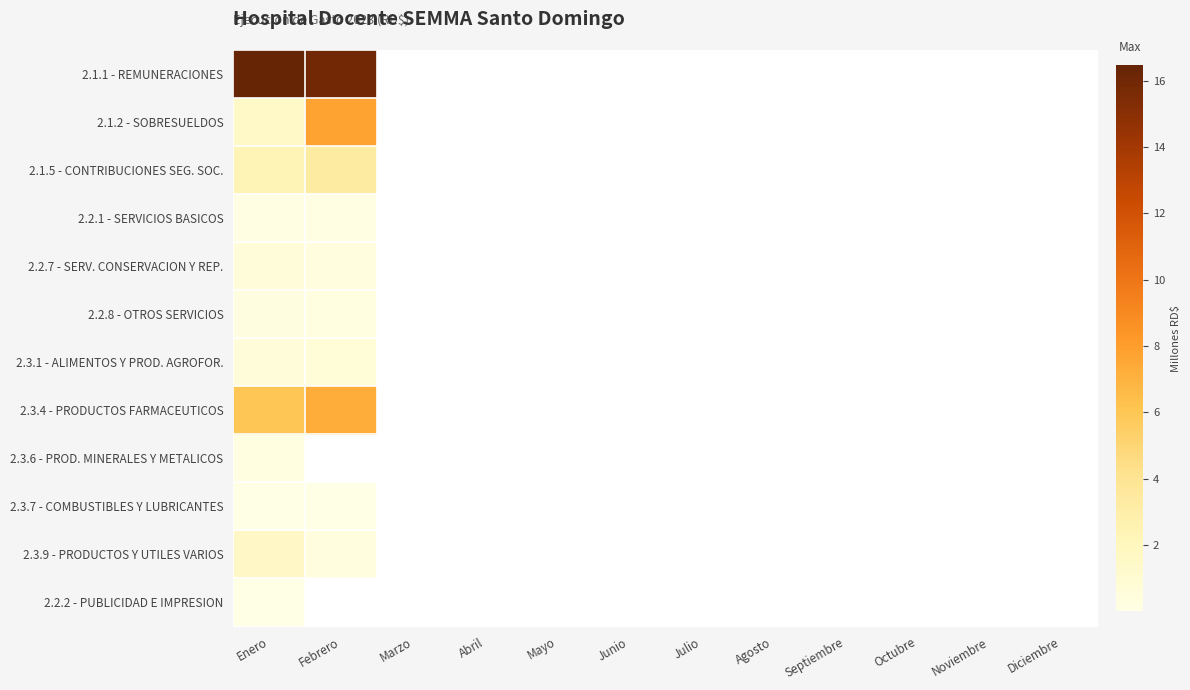

What is the total value across all series at Enero?

29.8